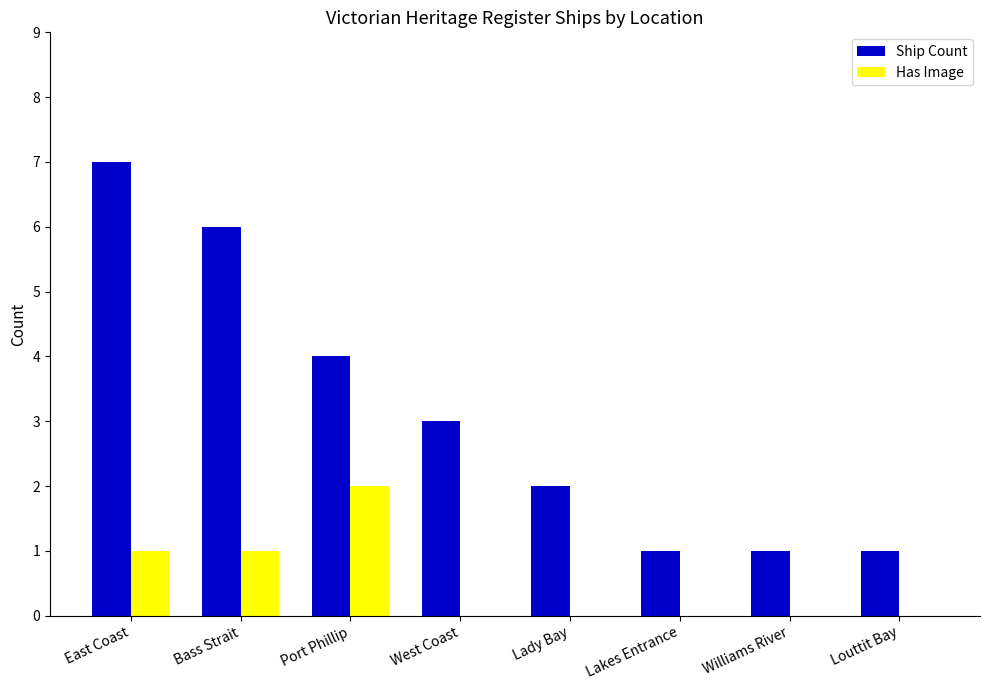

True or false: Ship Count has a value of 4 at Port Phillip.

True